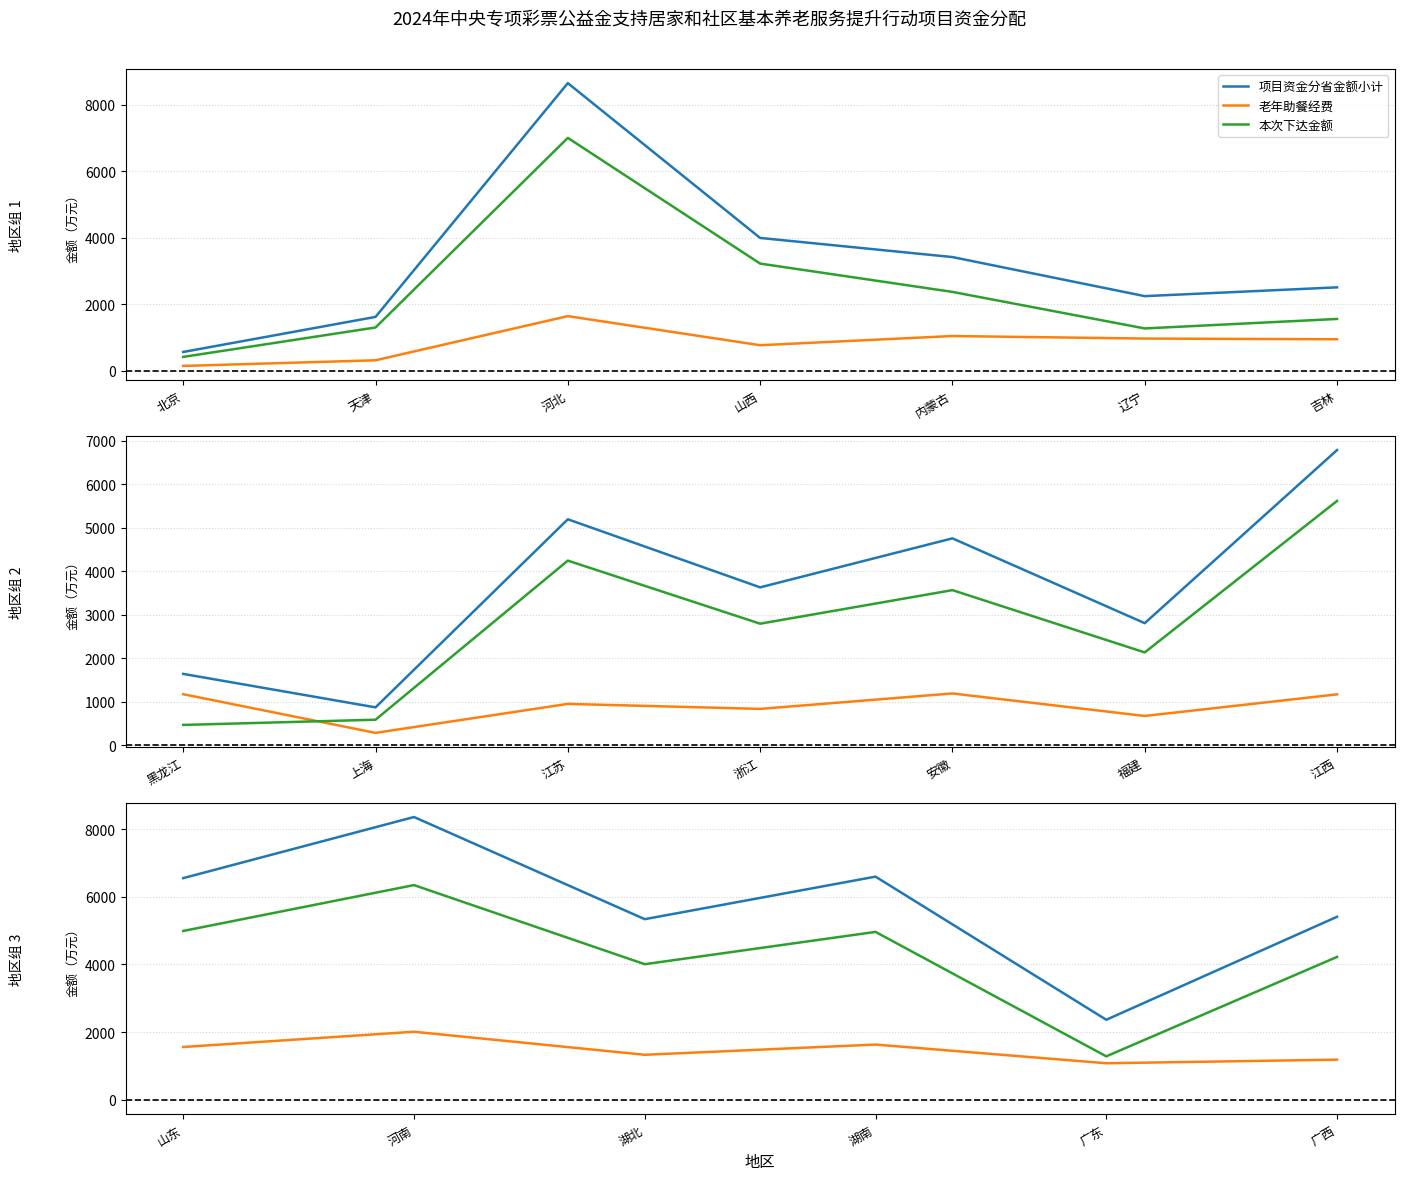

How many lines are shown in the chart?

3